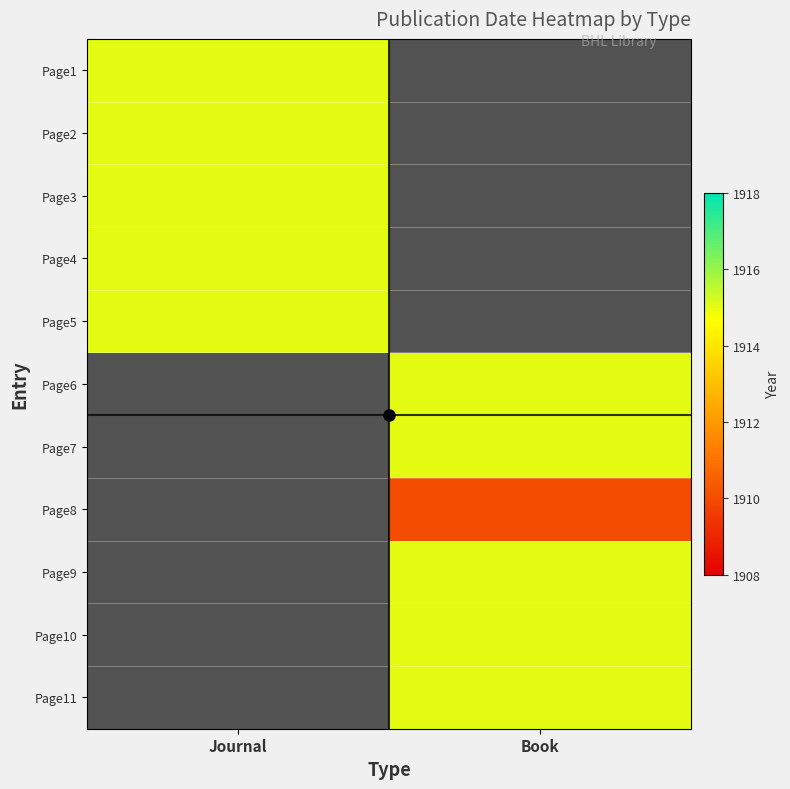

What is the highest value of the Page5 series?

1915.0